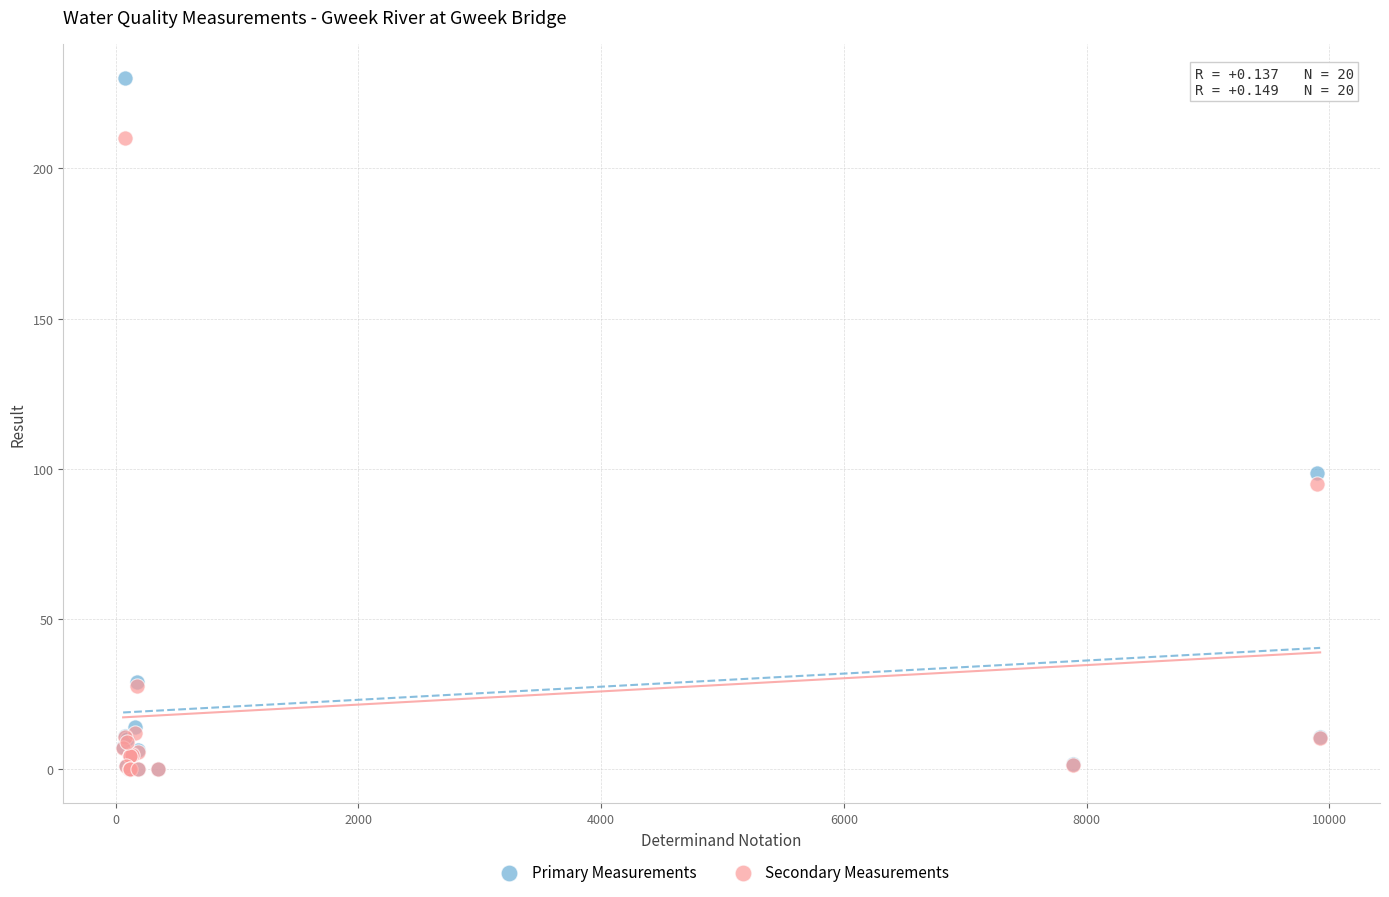

What are all the series names shown in the legend?

Primary Measurements, Secondary Measurements